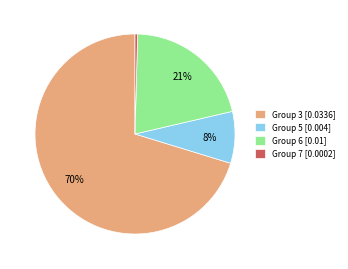

To the nearest percent, what portion does Group 6 [0.01] represent?

21%